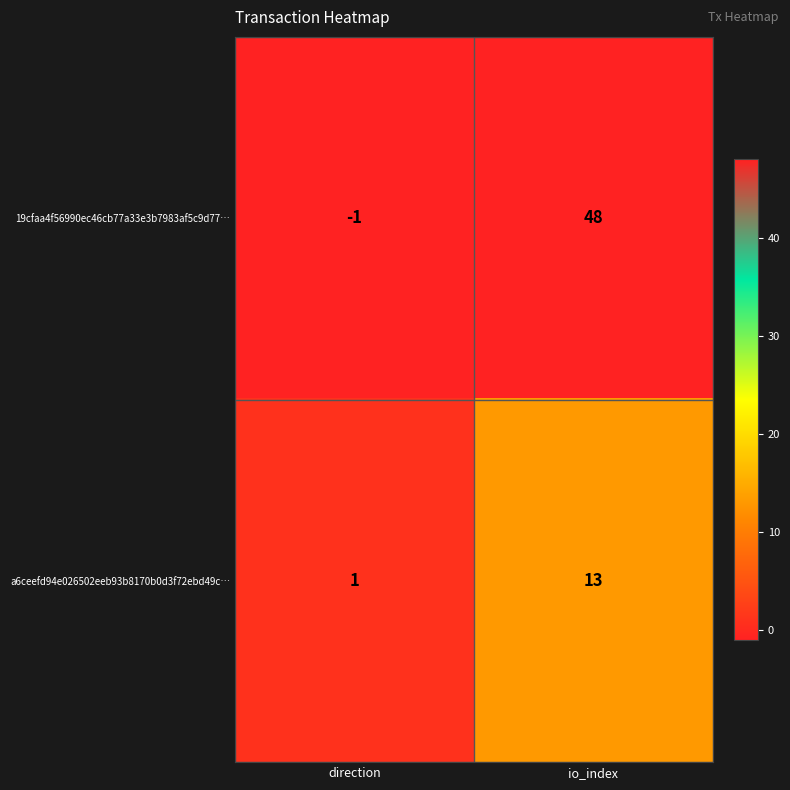

What is the maximum value shown in the chart?

48